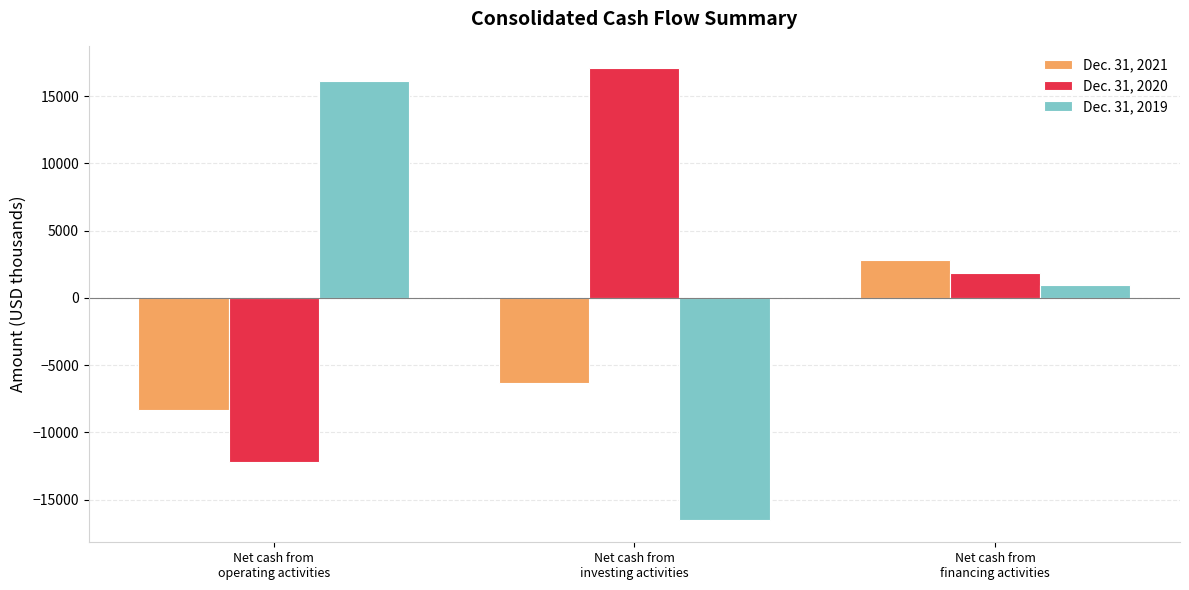

At which category is the sum across all series the highest?

Net cash from
financing activities